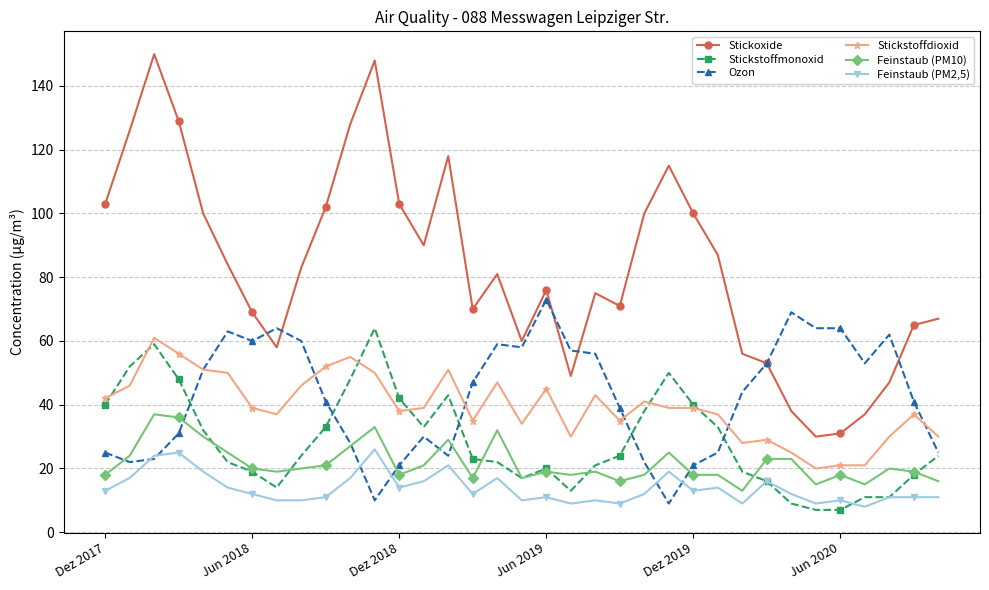

True or false: Stickstoffdioxid and Feinstaub (PM2,5) cross at least once.

False